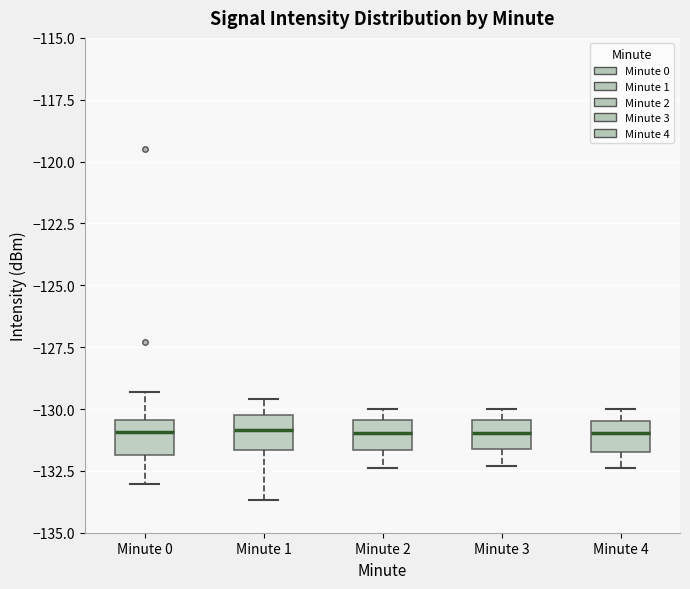

Where does the lower whisker of the box for Minute 2 end on the y-axis? The values are not printed on the chart, so give them approximately, as read against the axis.

-132.5